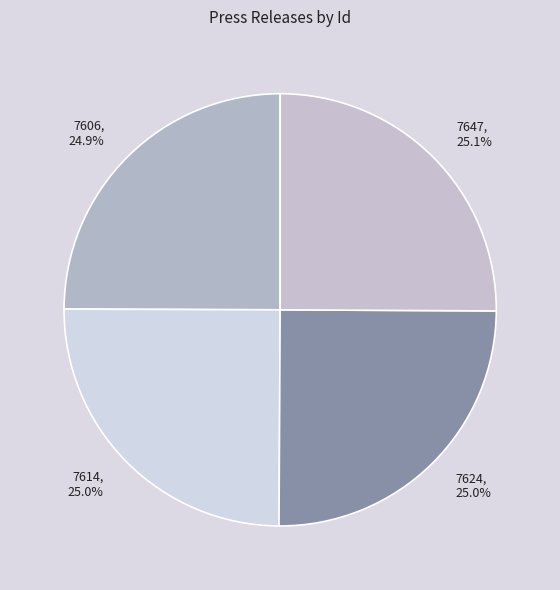

Does 7624 represent more than half of the total?

No